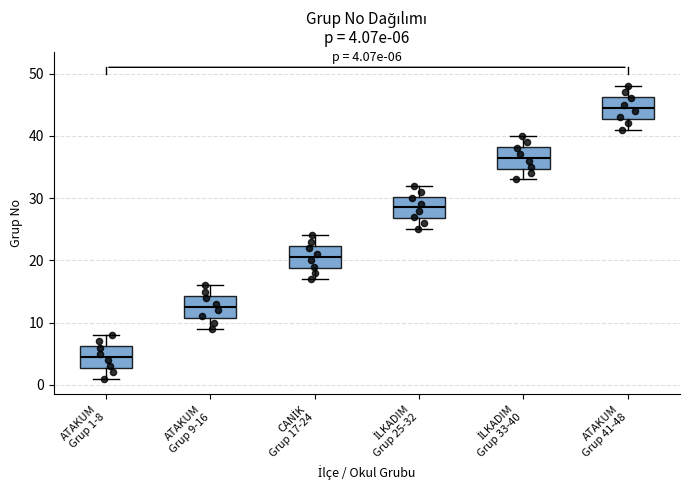

Which box has the highest median line?

ATAKUM Grup 41-48